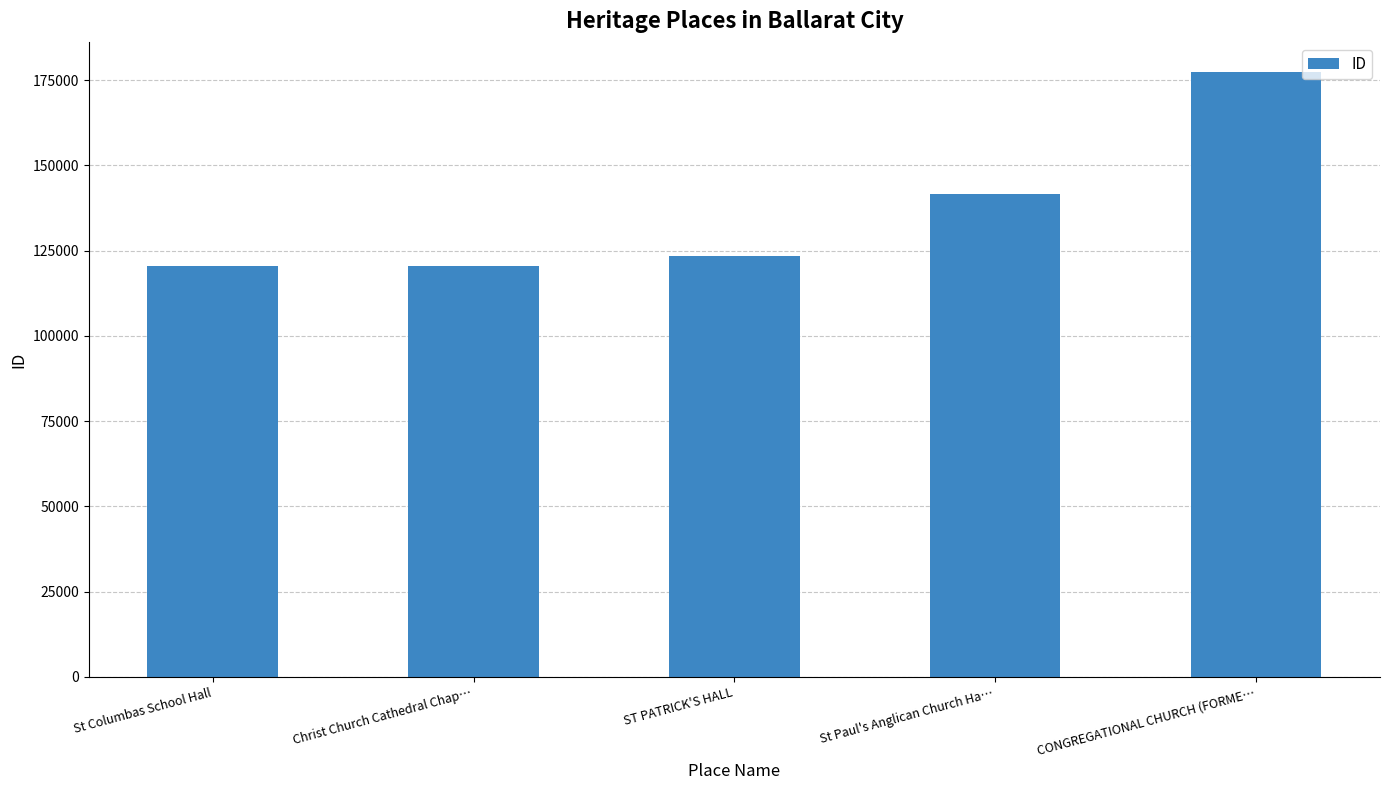

True or false: the data shows 141648 at St Paul's Anglican Church Ha….

True